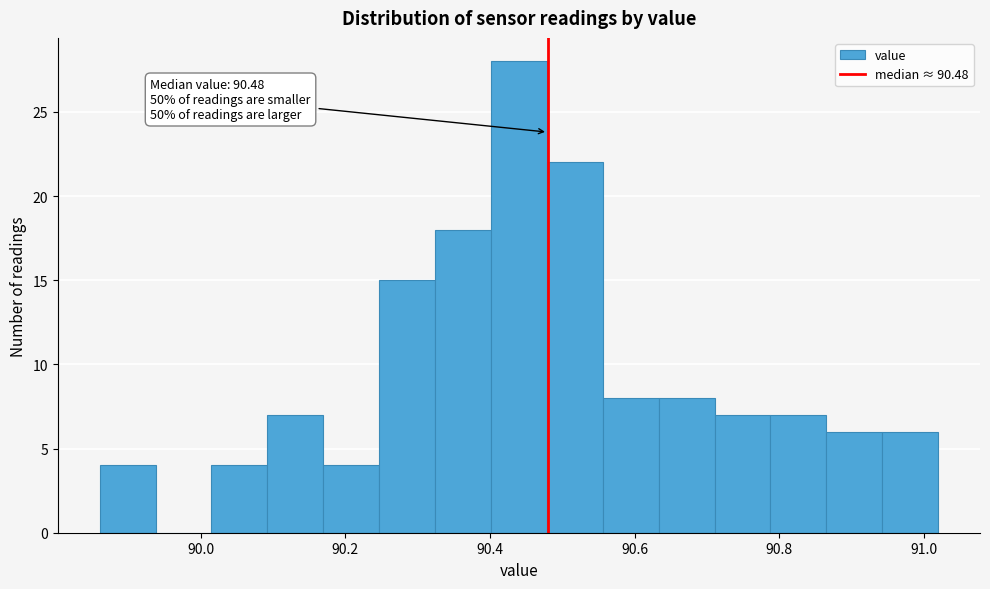

Read against the x-axis, roughly where is the centre of the tallest bar?

90.44